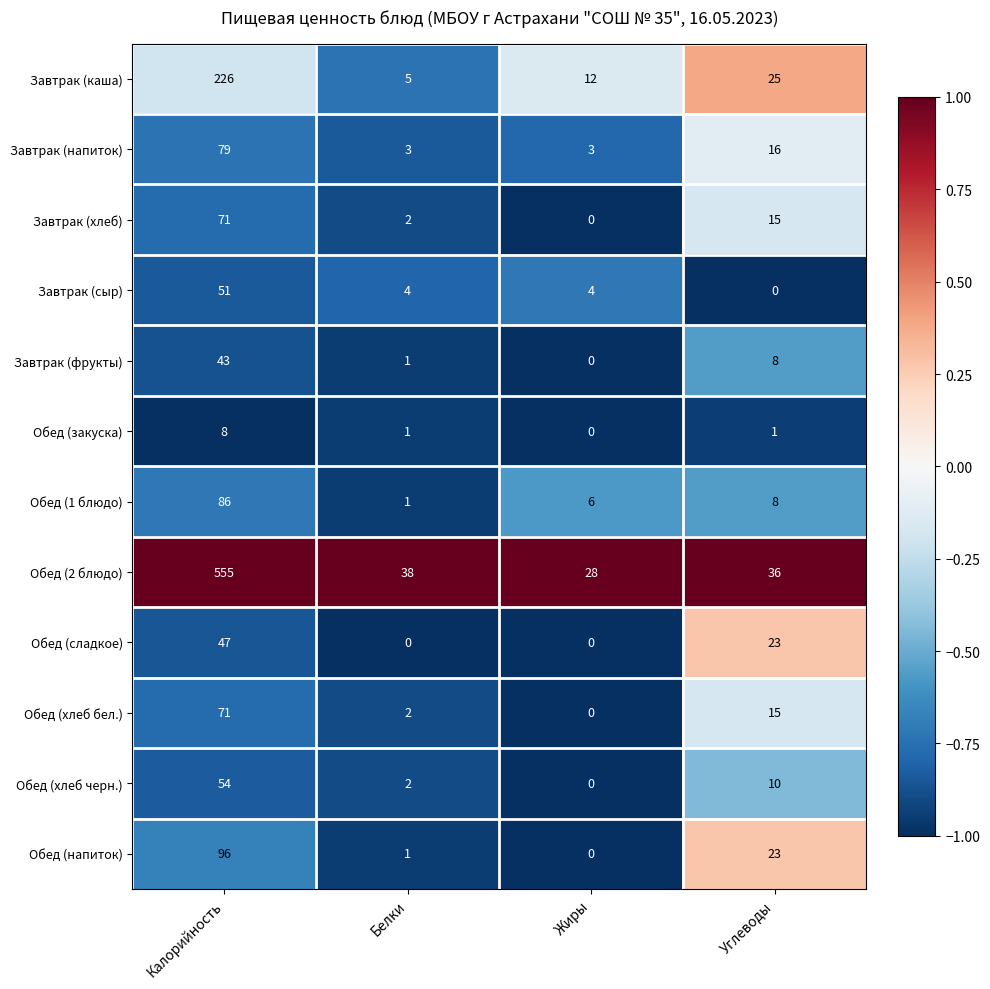

Which series has the largest range (max minus min)?

Обед (2 блюдо)